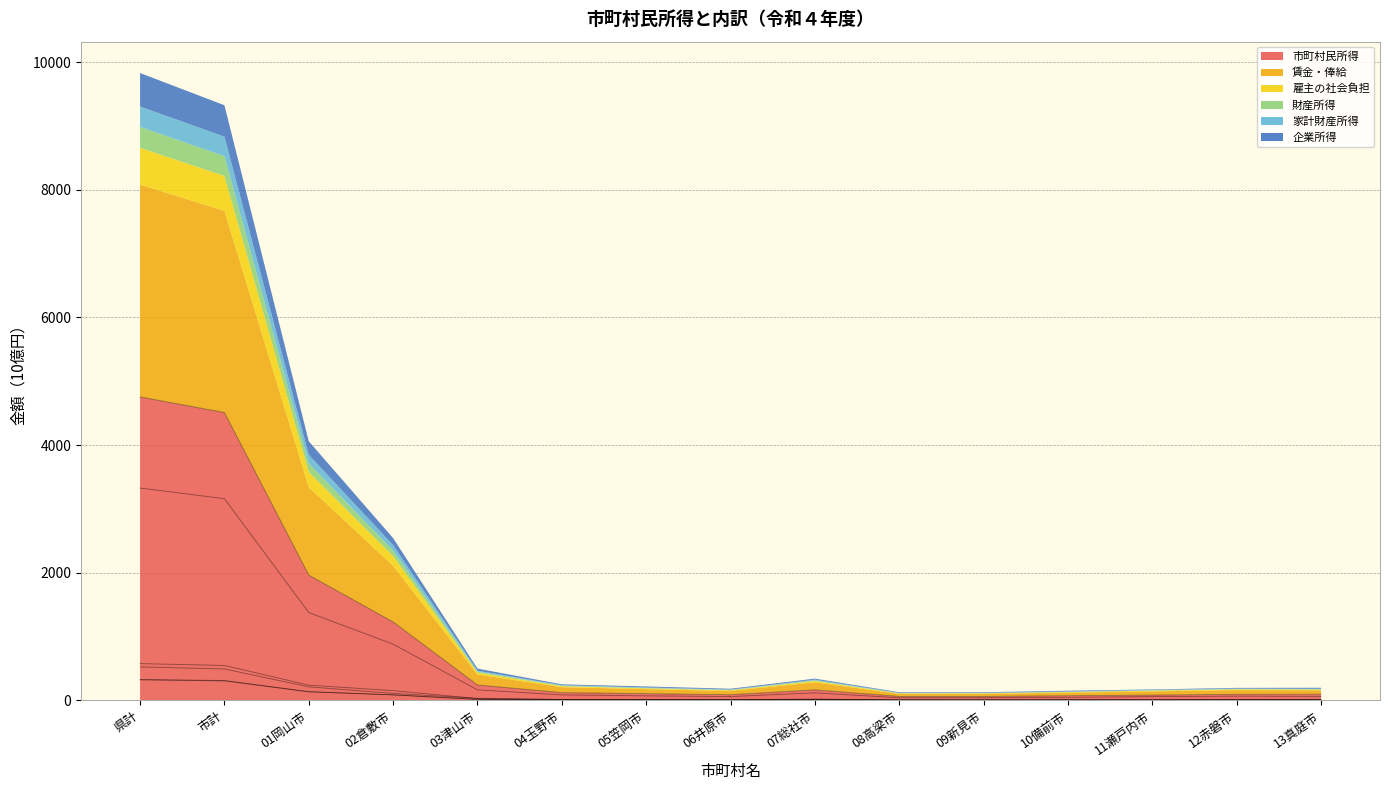

What is the lowest value of the 企業所得 series?

7.6